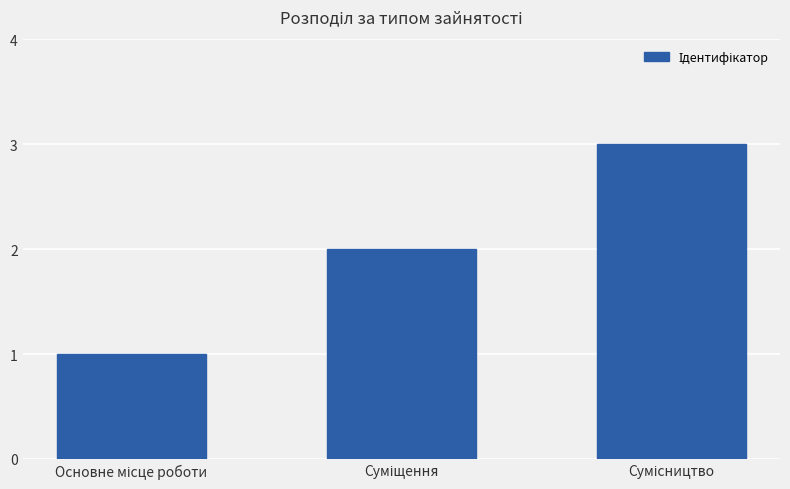

How many data points does each series have?

3